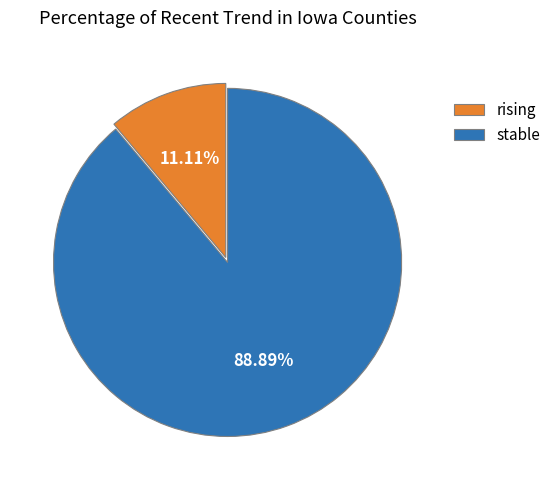

To the nearest percent, what portion does stable represent?

89%